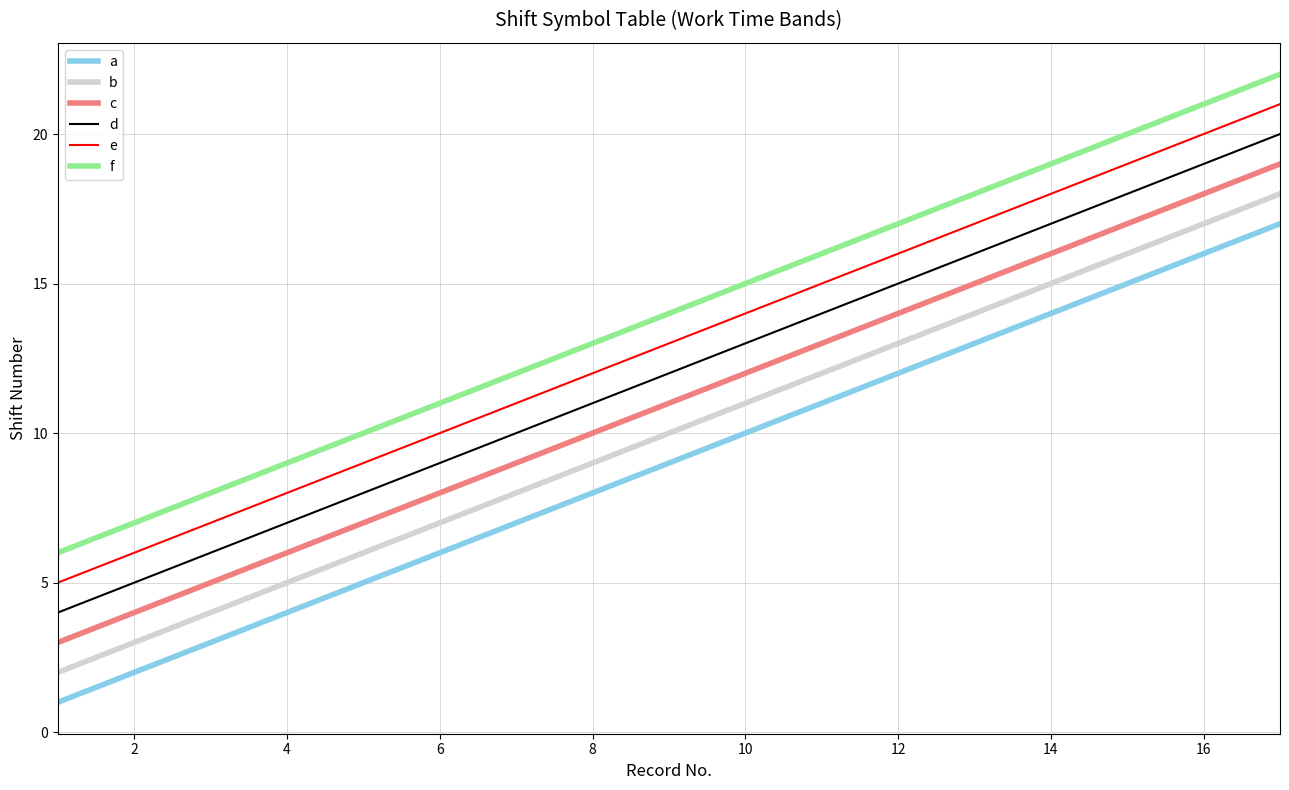

Which series has the largest total across all categories?

f